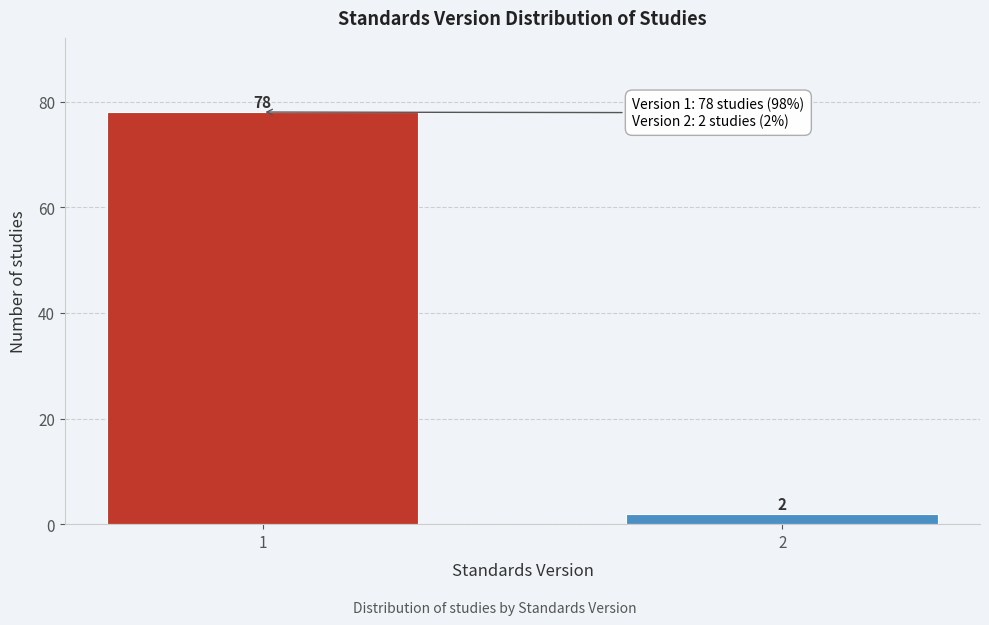

Reading left to right, transcribe all the data shown in this chart.

78	2